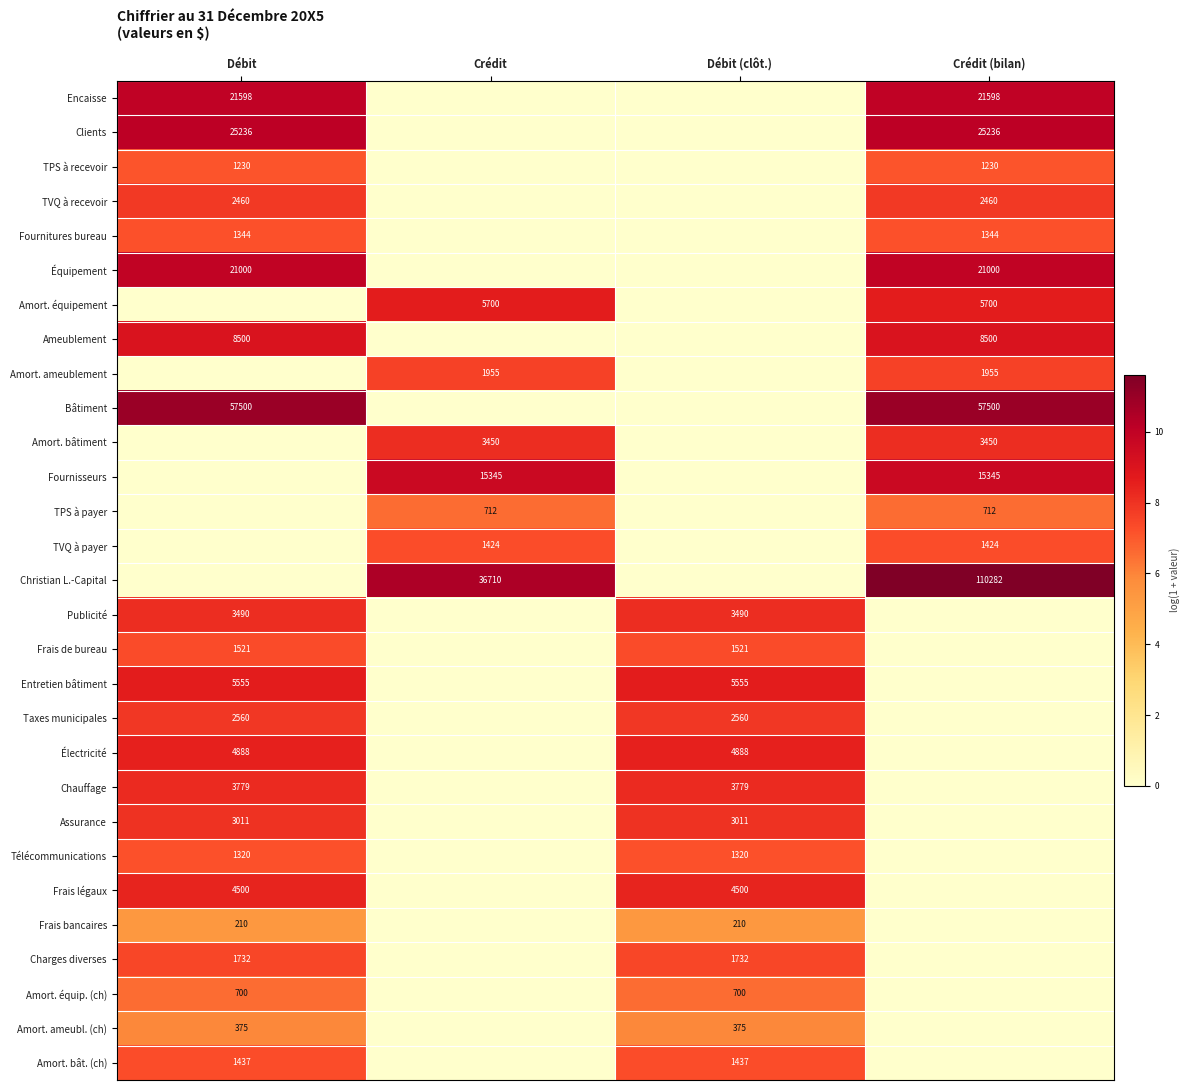

Is the value of Amort. équipement at Crédit (bilan) greater than the value of TVQ à recevoir at Débit?

Yes